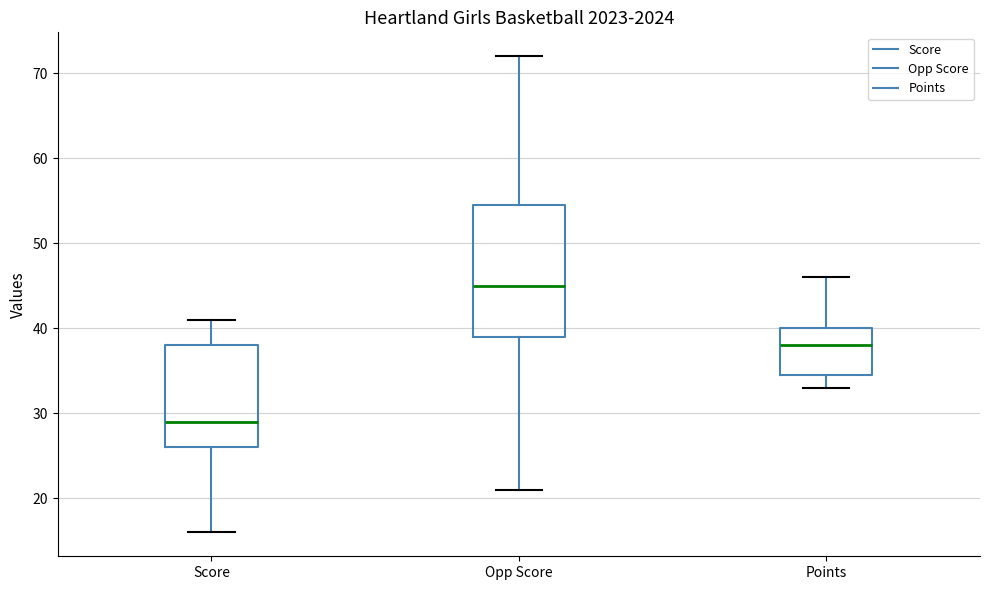

Where does the lower whisker of the box for Points end on the y-axis? The values are not printed on the chart, so give them approximately, as read against the axis.

33